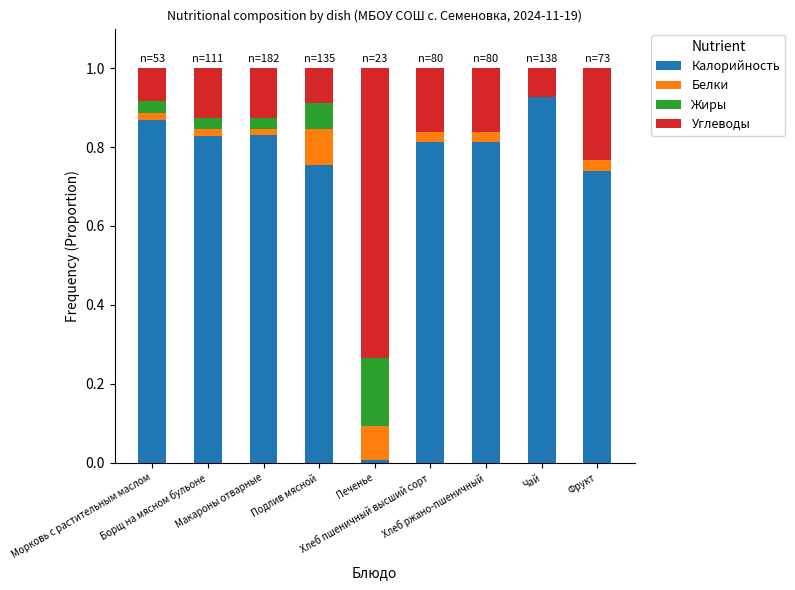

Is it true that Калорийность equals 0.5 at Морковь с растительным маслом?

False